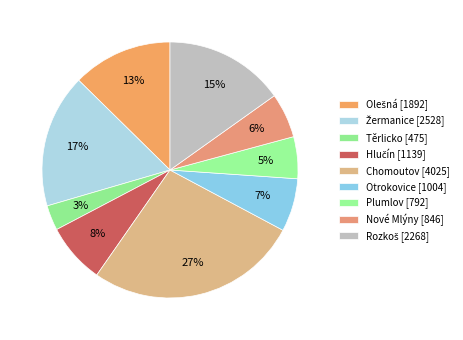

What is the total percentage of Hlučín and Chomoutov?

34.5%